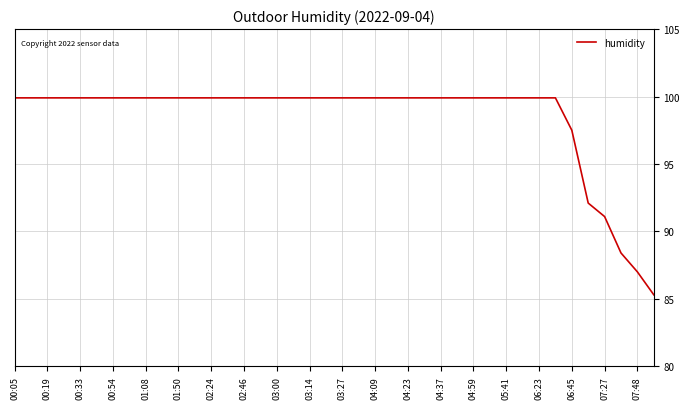

What is the maximum value shown in the chart?

99.9